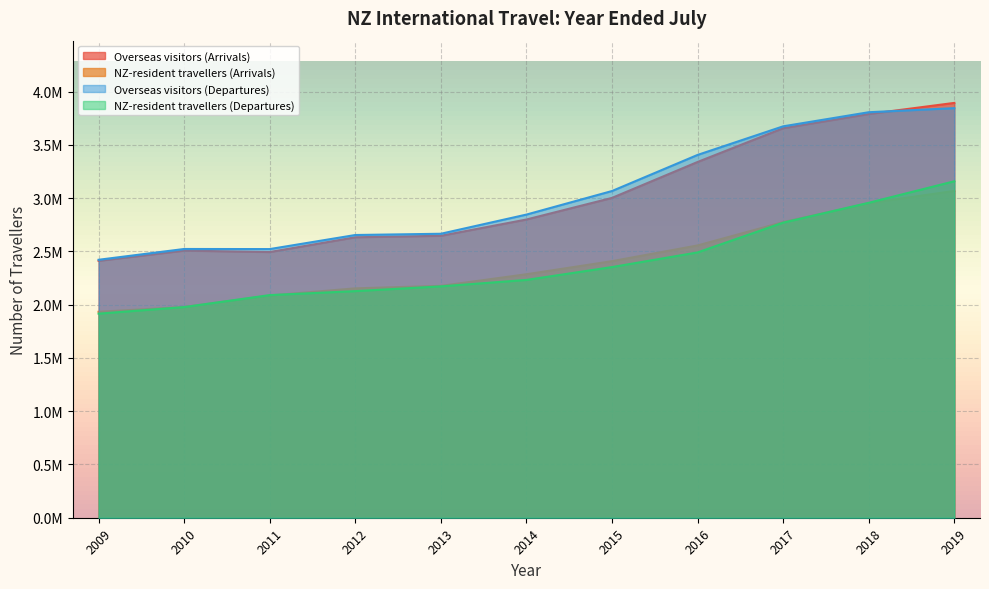

How many lines are shown in the chart?

4